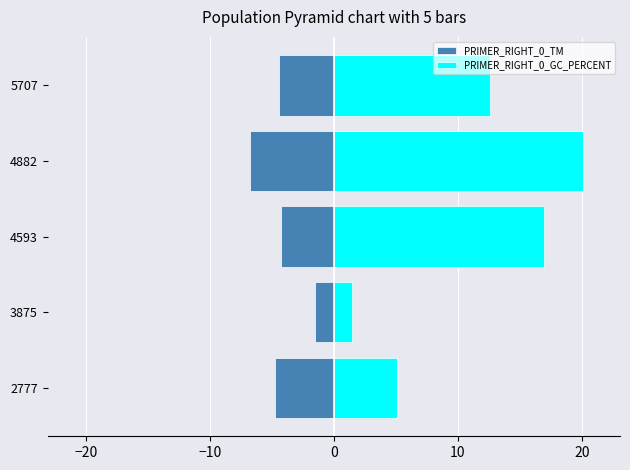

Reading left to right, extract all data points from this chart.

PRIMER_RIGHT_0_TM: -4.7	-1.5	-4.2	-6.7	-4.4
PRIMER_RIGHT_0_GC_PERCENT: 5.1	1.5	16.9	20.1	12.6